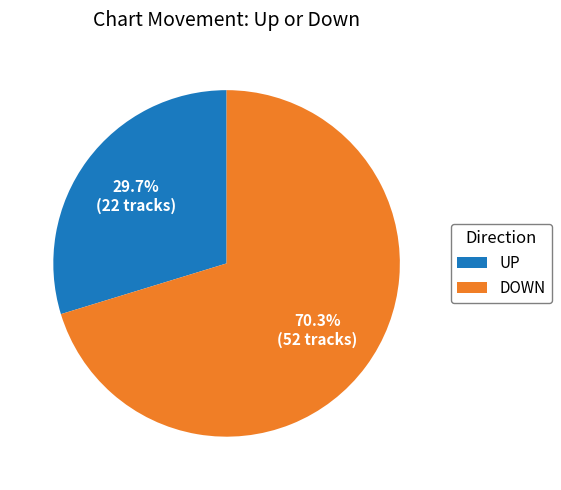

Is there a majority slice in this chart?

Yes